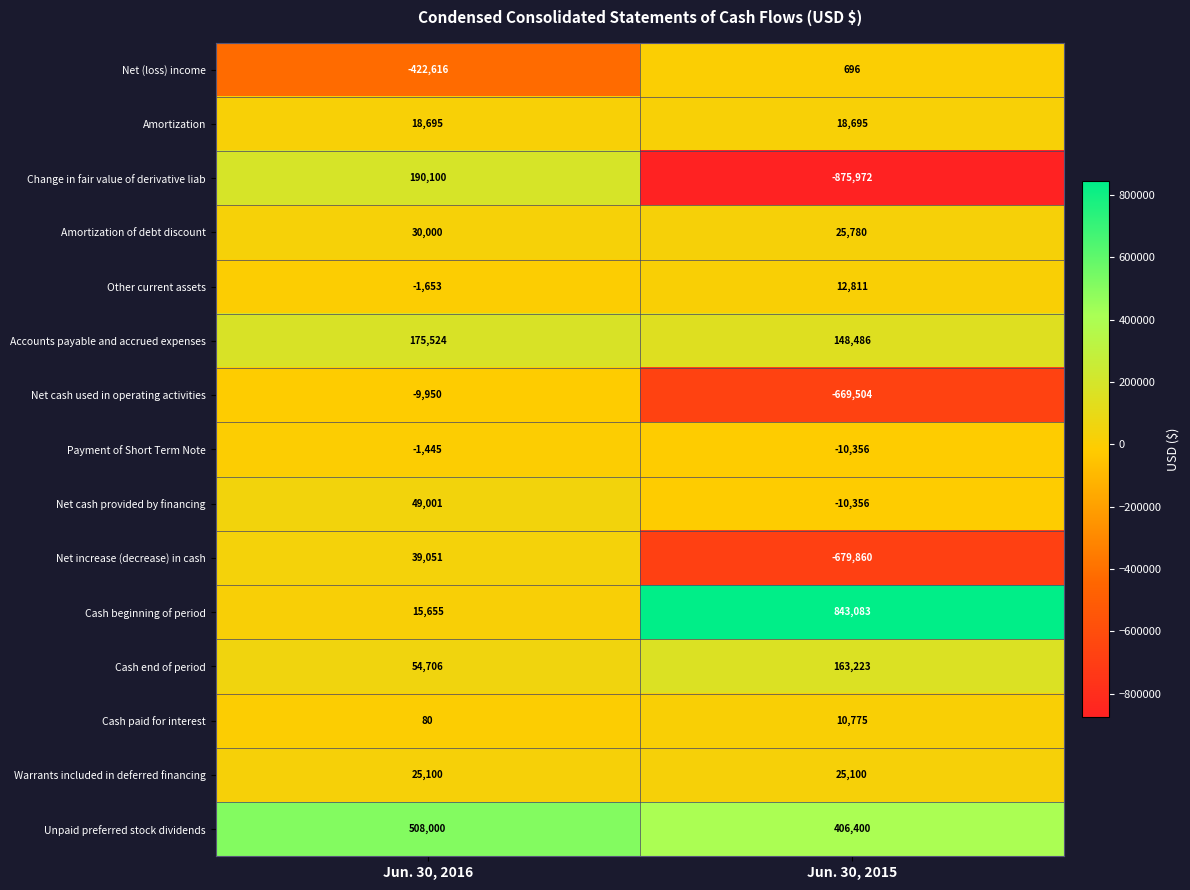

True or false: Warrants included in deferred financing has a value of 38314 at Jun. 30, 2016.

False